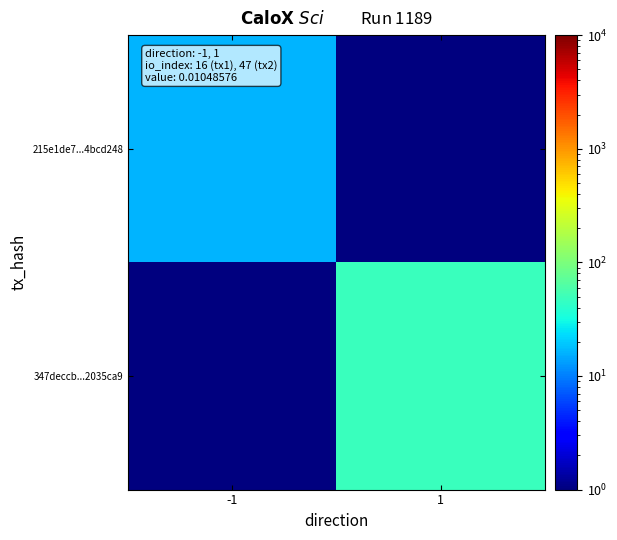

Which has a higher value, -1 or 1?

-1